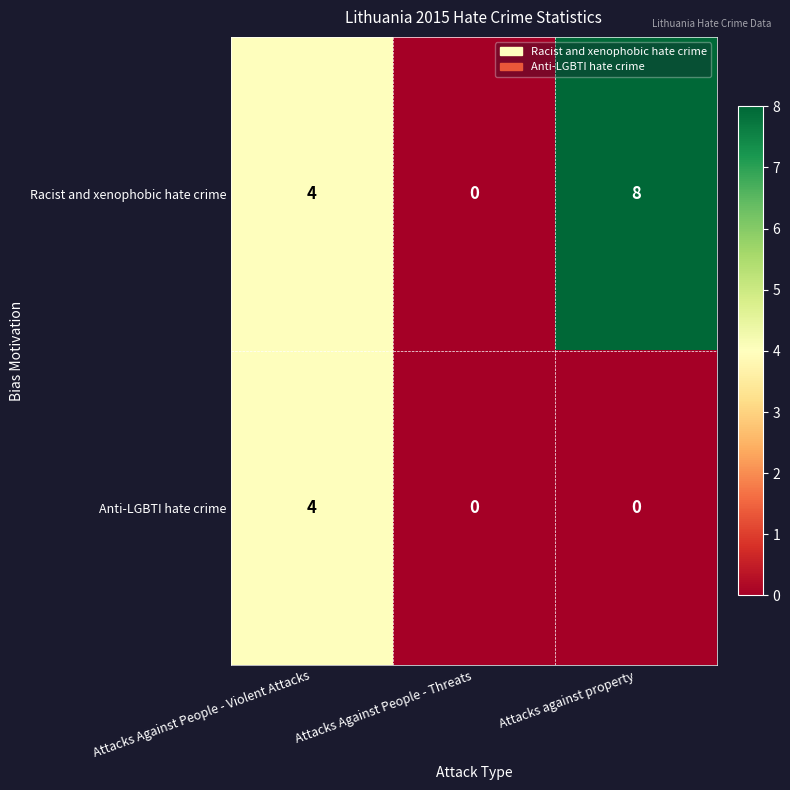

At which label is Racist and xenophobic hate crime closest to 4?

Attacks Against People - Violent Attacks